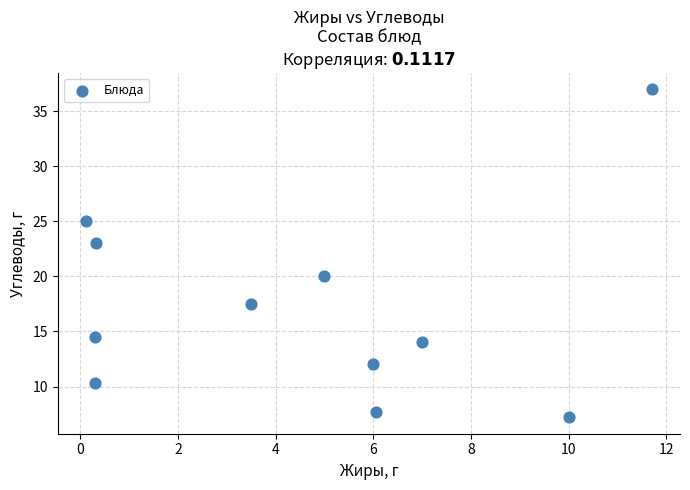

What Y value in the scatter plot is closest to 22?

23.0